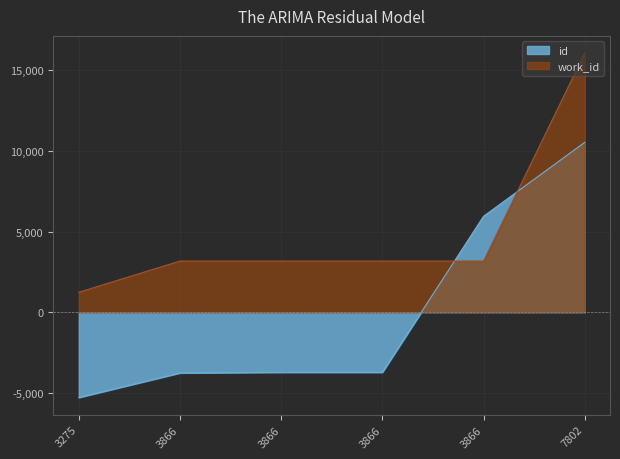

Reading left to right, extract all data points from this chart.

id: 3275=-5280.3	3866=-3758.1	3866=-3720.8	3866=-3718.7	3866=5949.2	7802=10528.6
work_id: 3275=1240.0	3866=3174.8	3866=3174.8	3866=3174.8	3866=3174.8	7802=16060.8